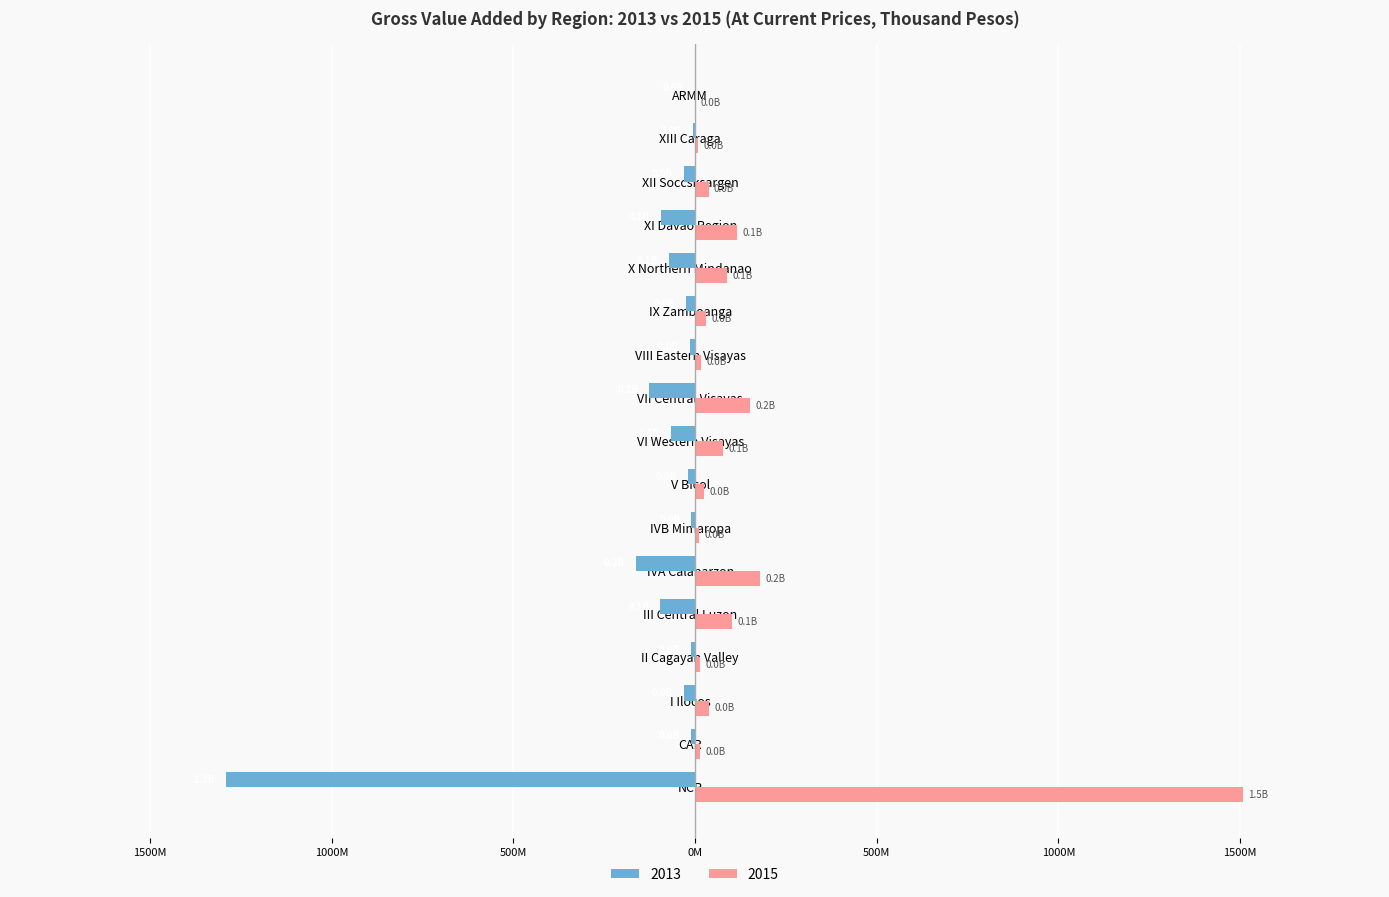

What are all the series names shown in the legend?

2013, 2015